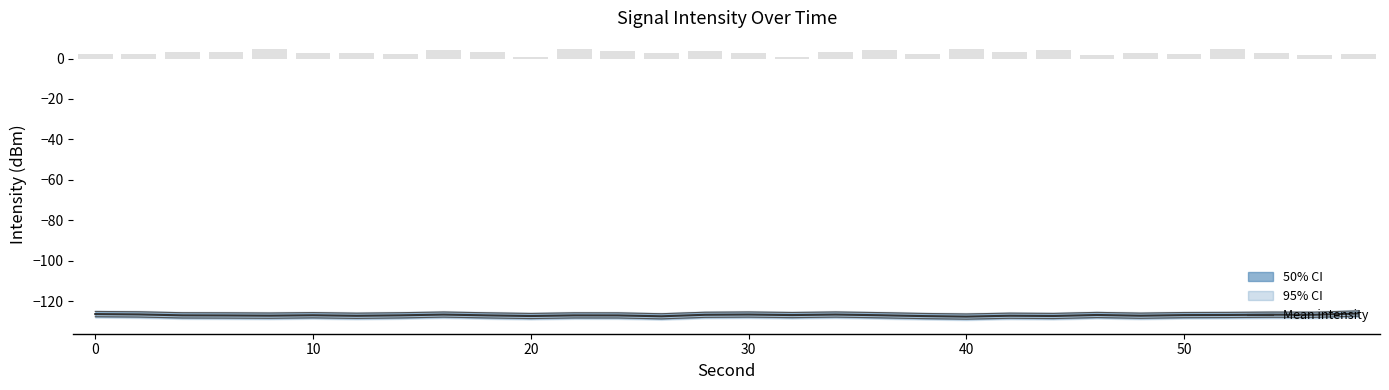

Count the number of values greater than -127.

13